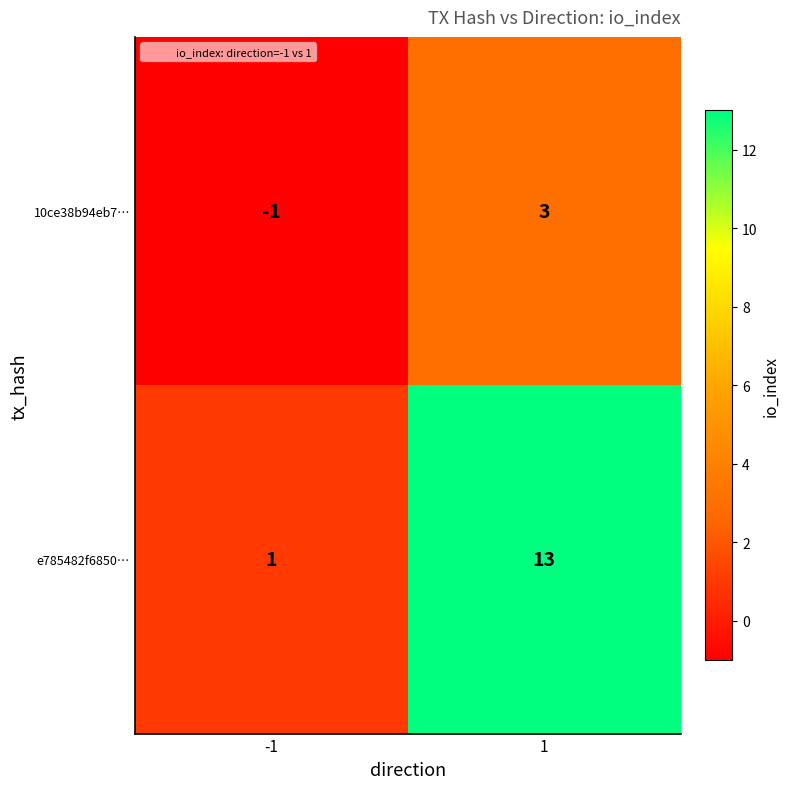

True or false: e785482f6850… has a value of 13 at 1.

True